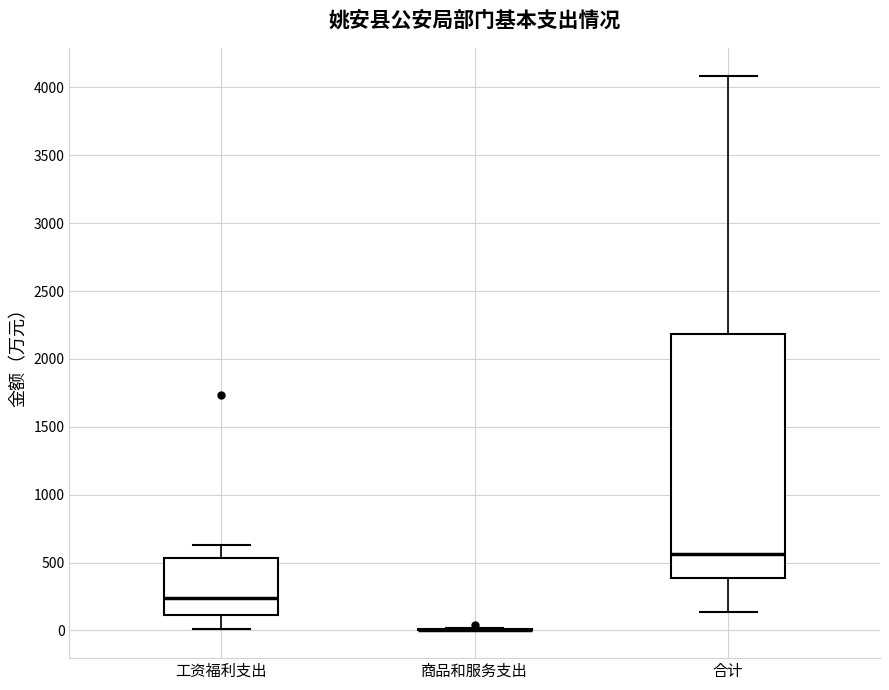

Reading left to right, transcribe this box plot: for each box, give where its median line is, the range the box spans, and where its two whiskers end, as read against the y-axis. The values are not printed on the chart, so give them approximately, as read against the axis.

工资福利支出: median 250, box 100 to 550, whiskers 0 to 650
商品和服务支出: box collapsed to a line at 0, whiskers 0 to 0
合计: median 550, box 400 to 2200, whiskers 150 to 4100